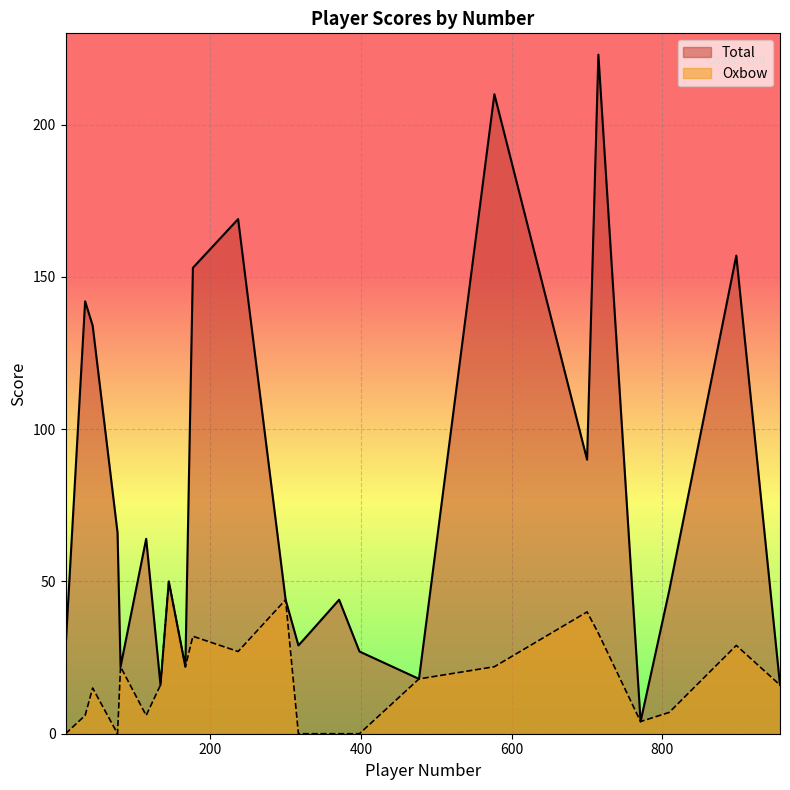

Rank the series at 134 from highest to lowest value.

Total, Oxbow